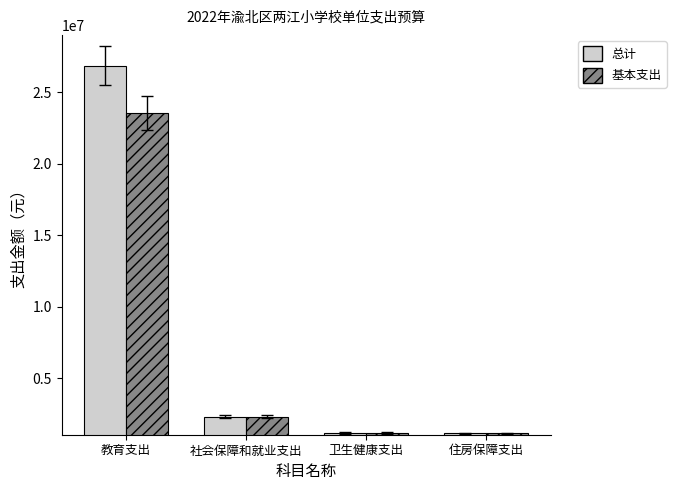

What is the minimum value for 基本支出?

1151582.4